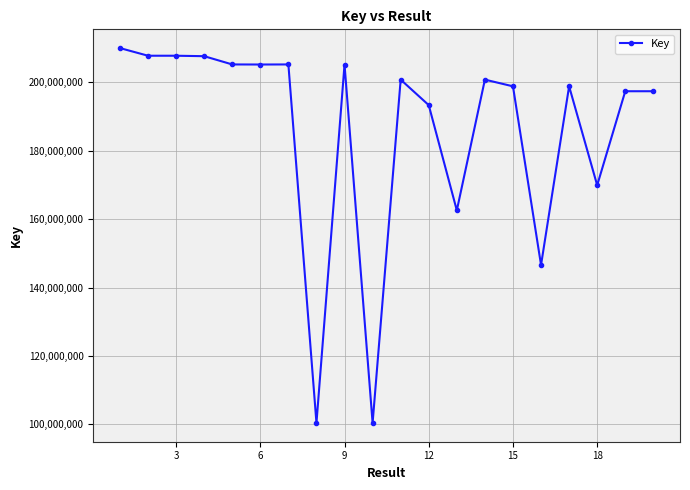

Is this an area chart (filled region under the line)?

No